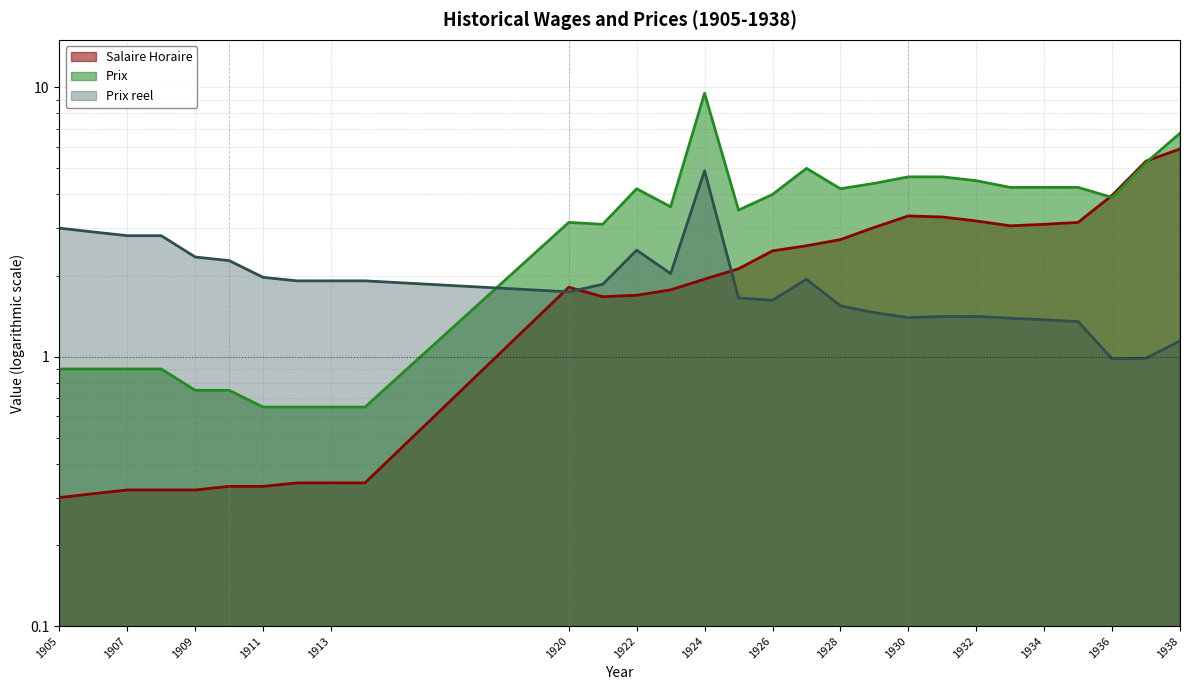

Which series ends up on top after the final intersection of Prix reel and Prix?

Prix